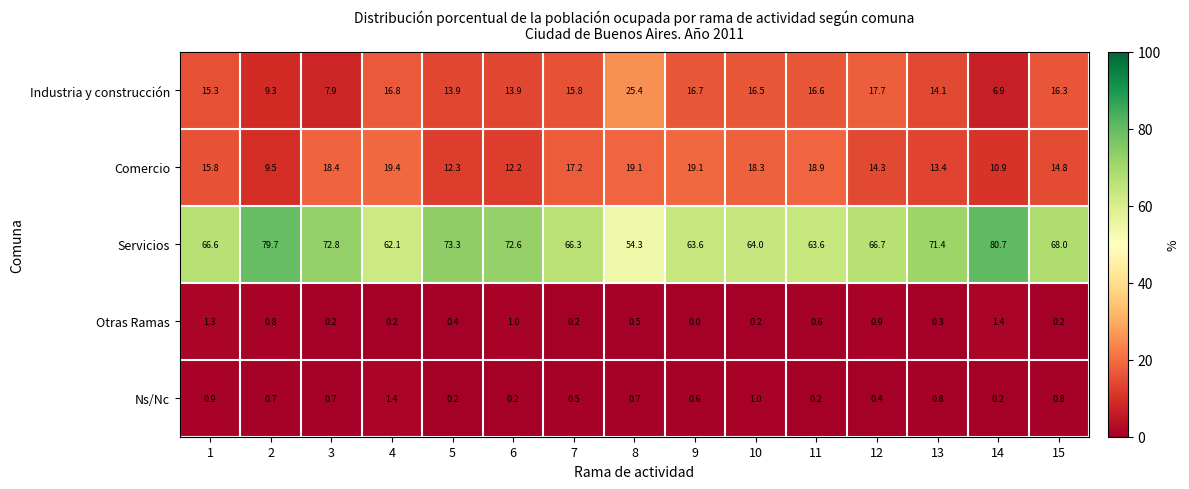

What is the approximate value of Comercio at 13?

13.4